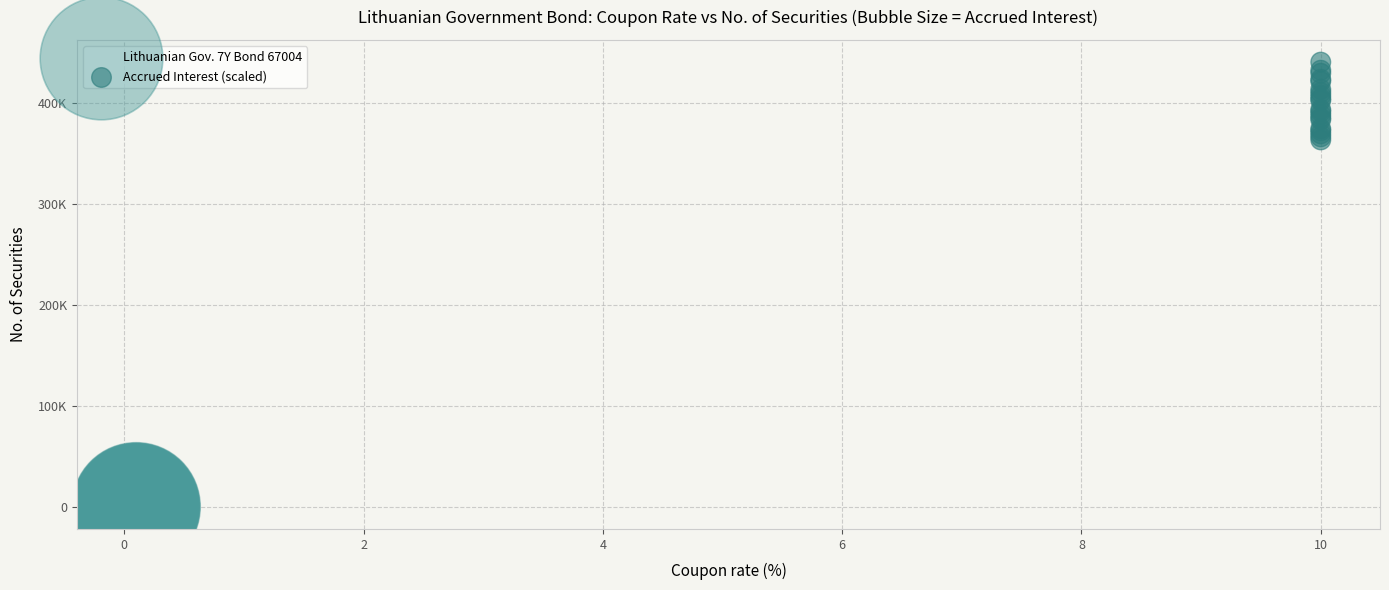

What are all the series names shown in the legend?

Lithuanian Gov. 7Y Bond 67004, Accrued Interest (scaled)